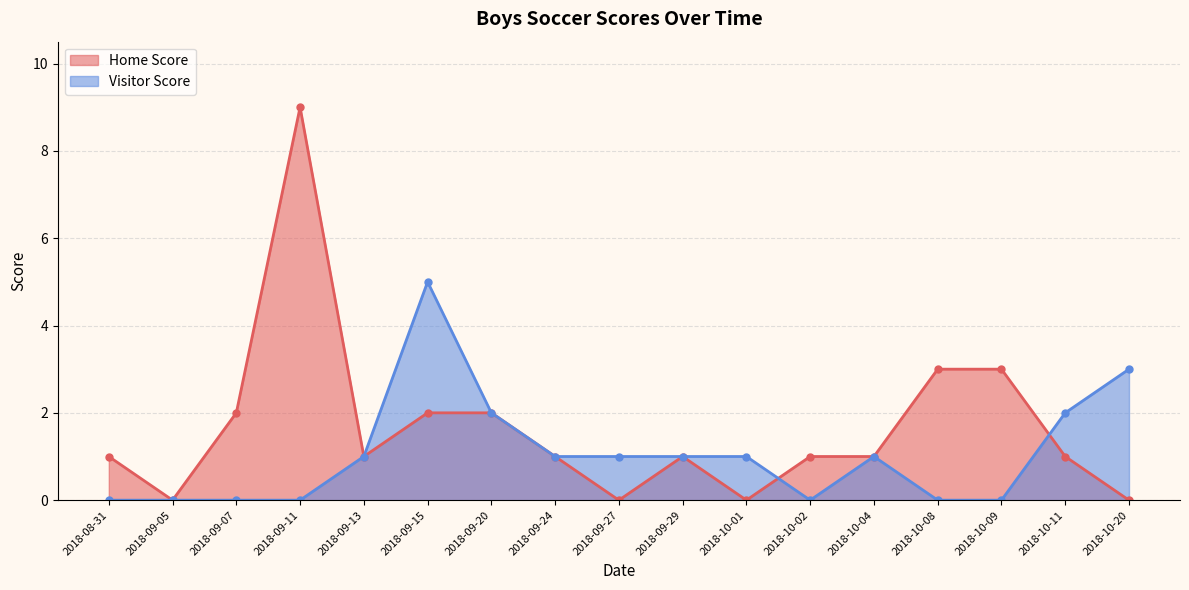

How many series are shown in this chart?

2